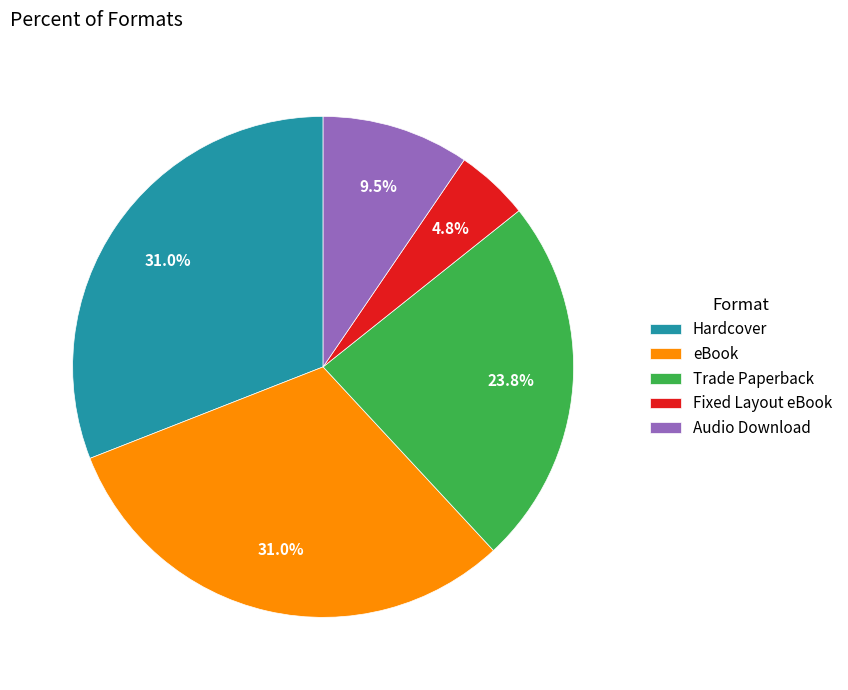

To the nearest percent, what is the difference between the largest and smallest slice percentages?

26%